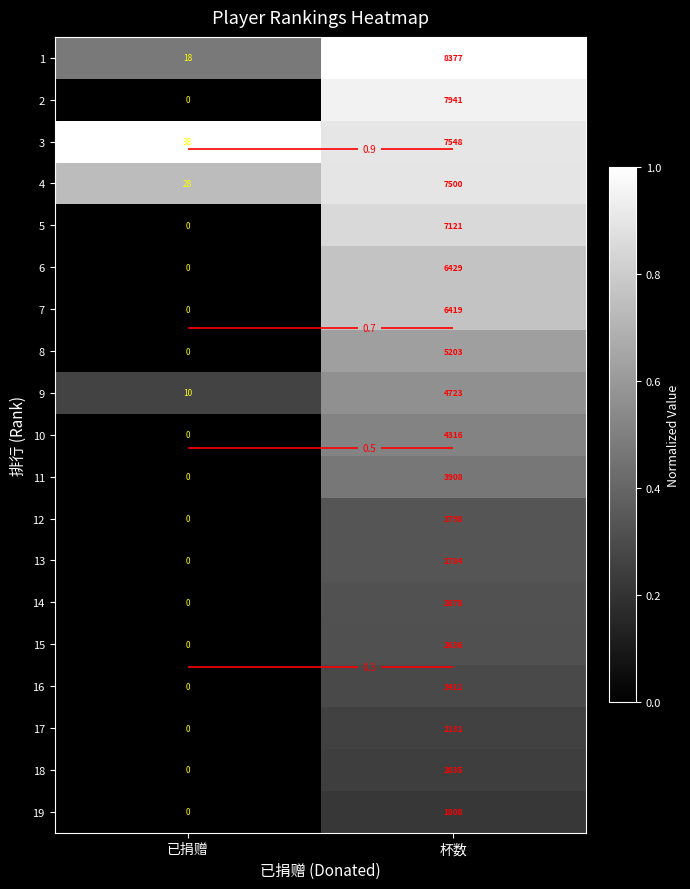

What is the average value of the 13 series?

0.2